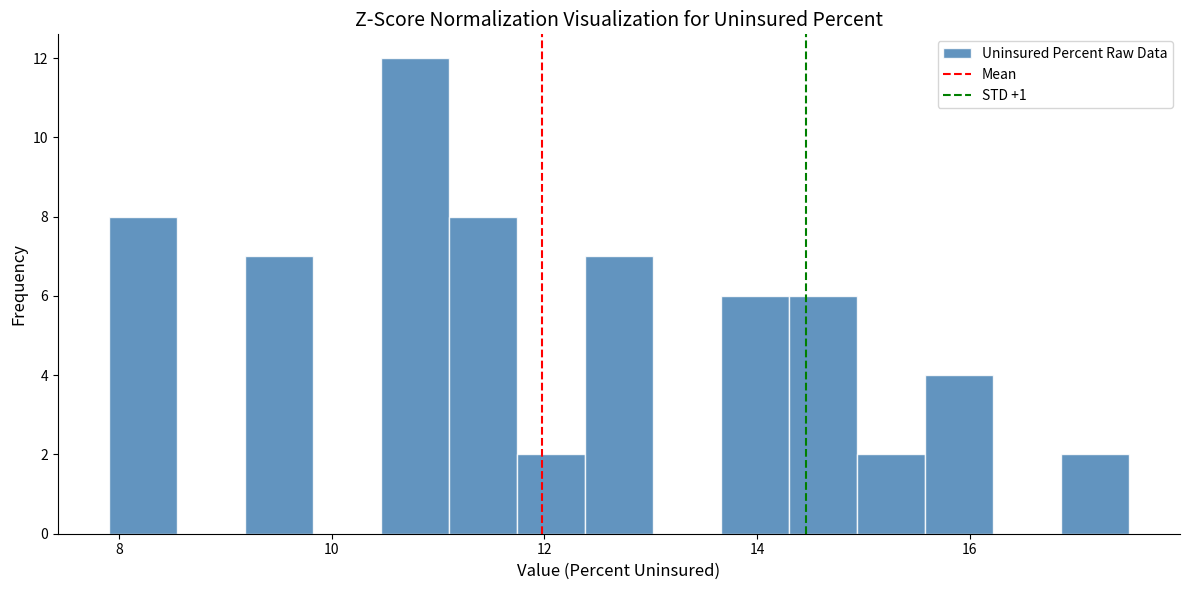

Around what value on the x-axis is the tallest bar? Give the approximate position of its centre, as read against the axis.

10.8